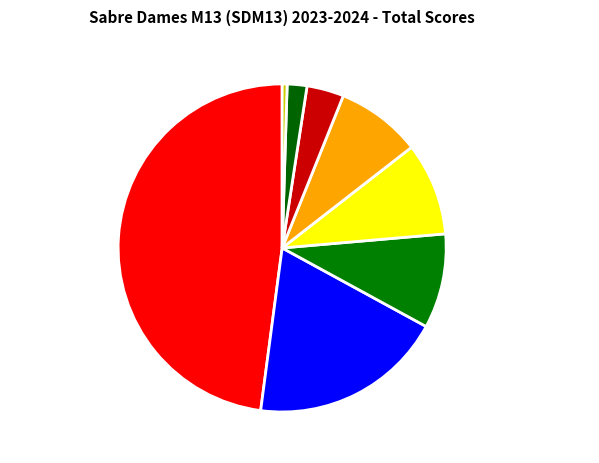

Approximately how many times larger is the value at CAZENAVE Margot compared to CUSSAC-PICOT Maïwenn?

4.3